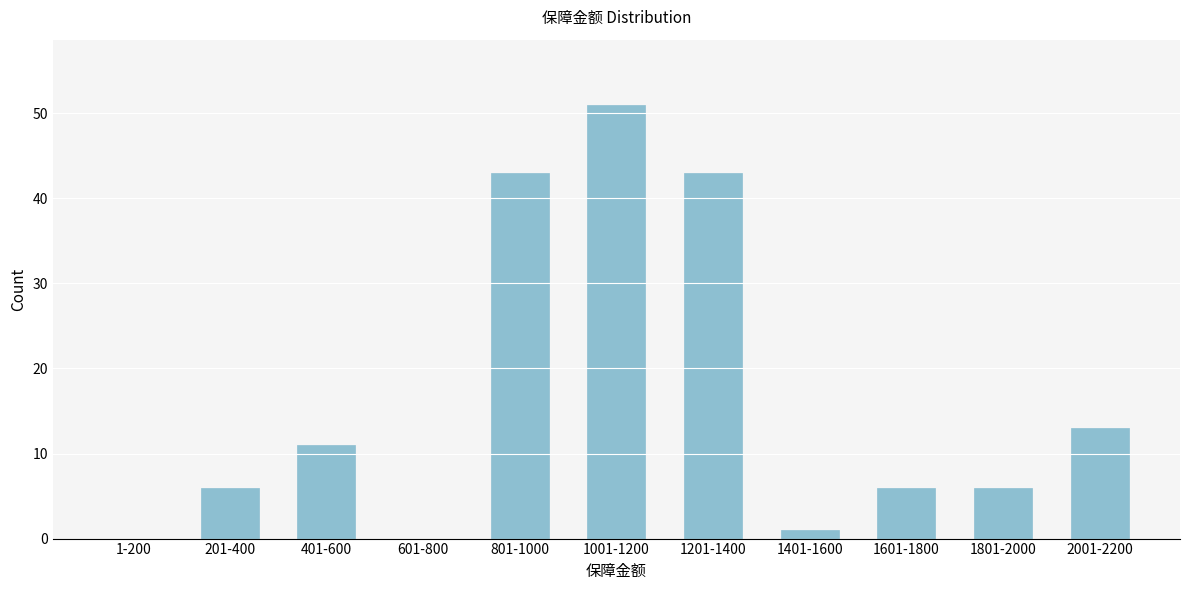

Reading right to left, transcribe all the data shown in this chart.

2001-2200=13	1801-2000=6	1601-1800=6	1401-1600=1	1201-1400=43	1001-1200=51	801-1000=43	601-800=0	401-600=11	201-400=6	1-200=0